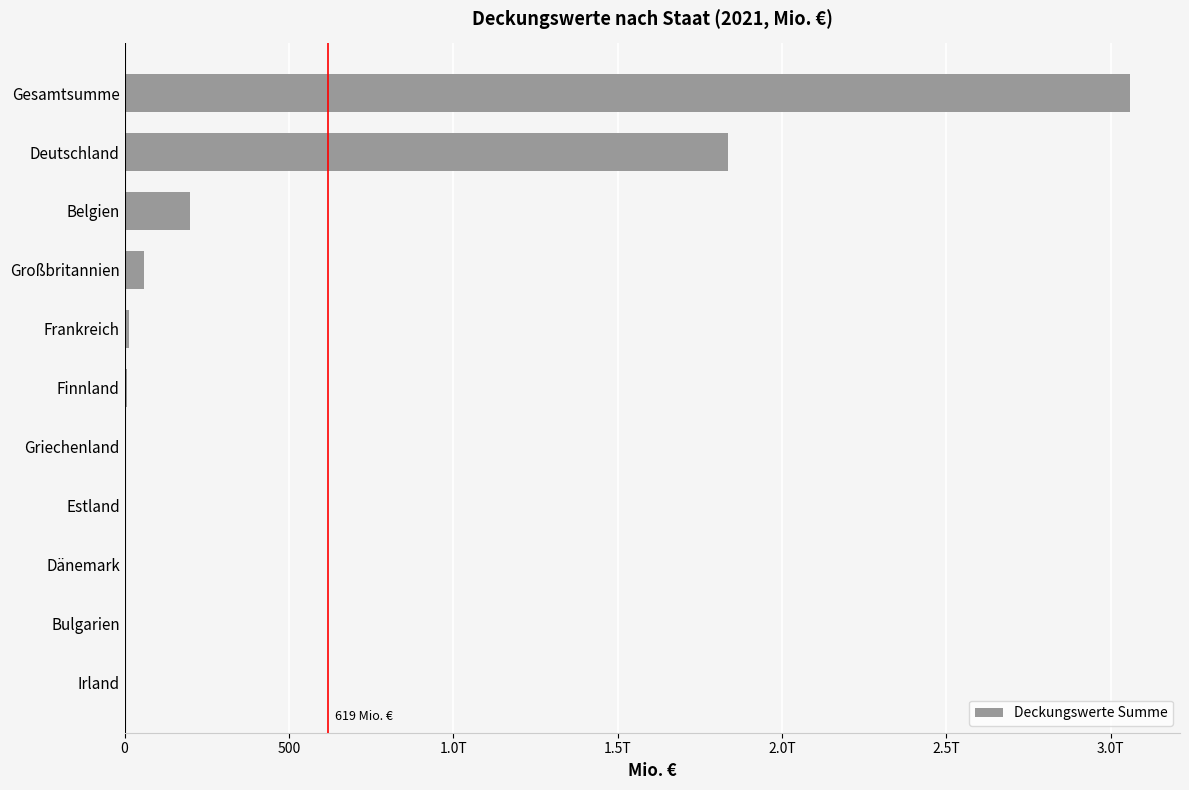

Where is the data nearest to the value 1529?

Deutschland